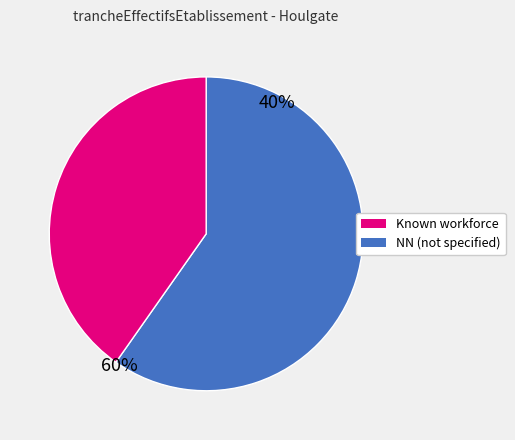

Does any single category account for the majority?

Yes